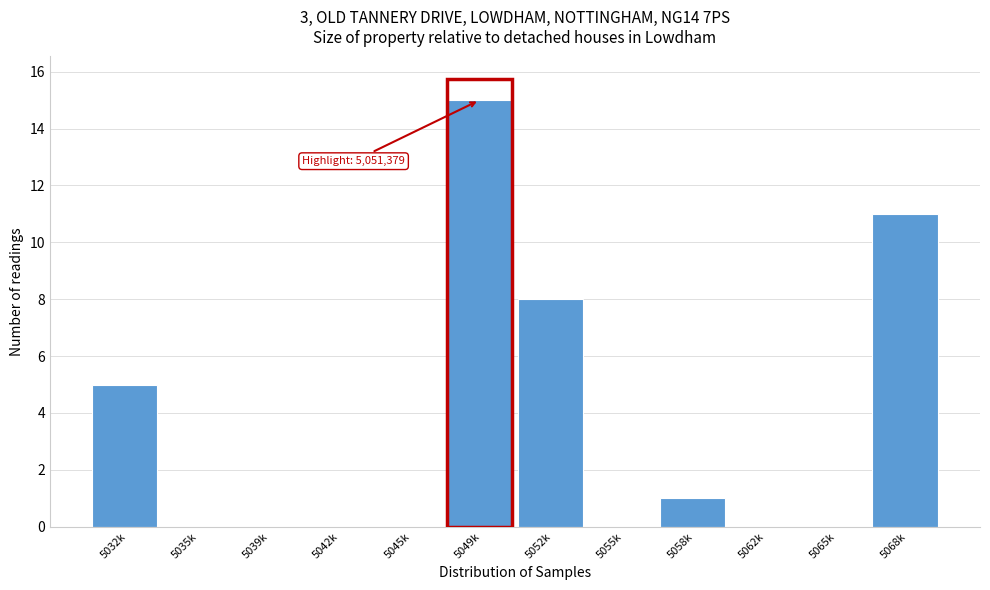

Reading left to right, transcribe all the data shown in this chart.

5032k=5	5035k=0	5039k=0	5042k=0	5045k=0	5049k=15	5052k=8	5055k=0	5058k=1	5062k=0	5065k=0	5068k=11